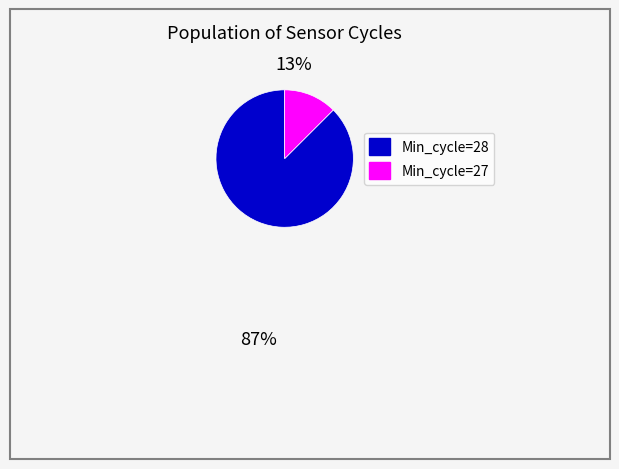

Approximately how many times larger is the value at Min_cycle=28 compared to Min_cycle=27?

7.0